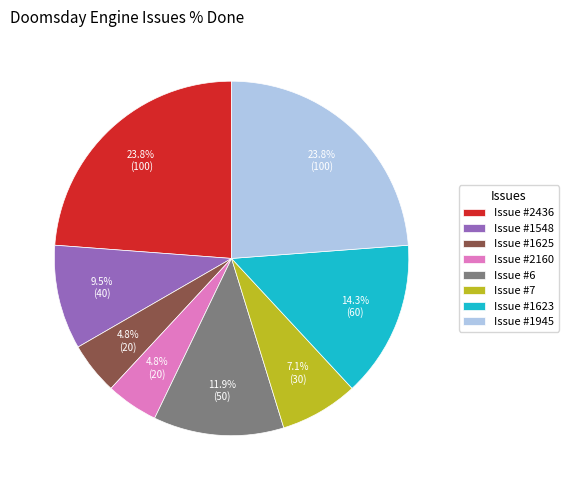

Approximately how many times larger is the value at Issue #1625 compared to Issue #1623?

0.3